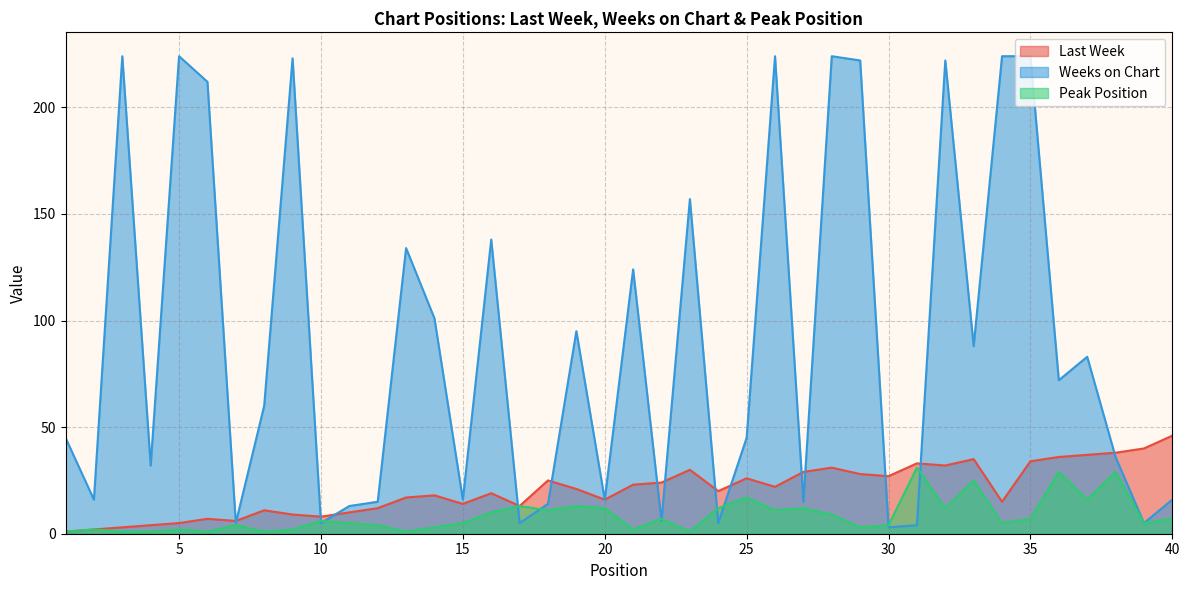

At which category is the sum across all series the highest?

32